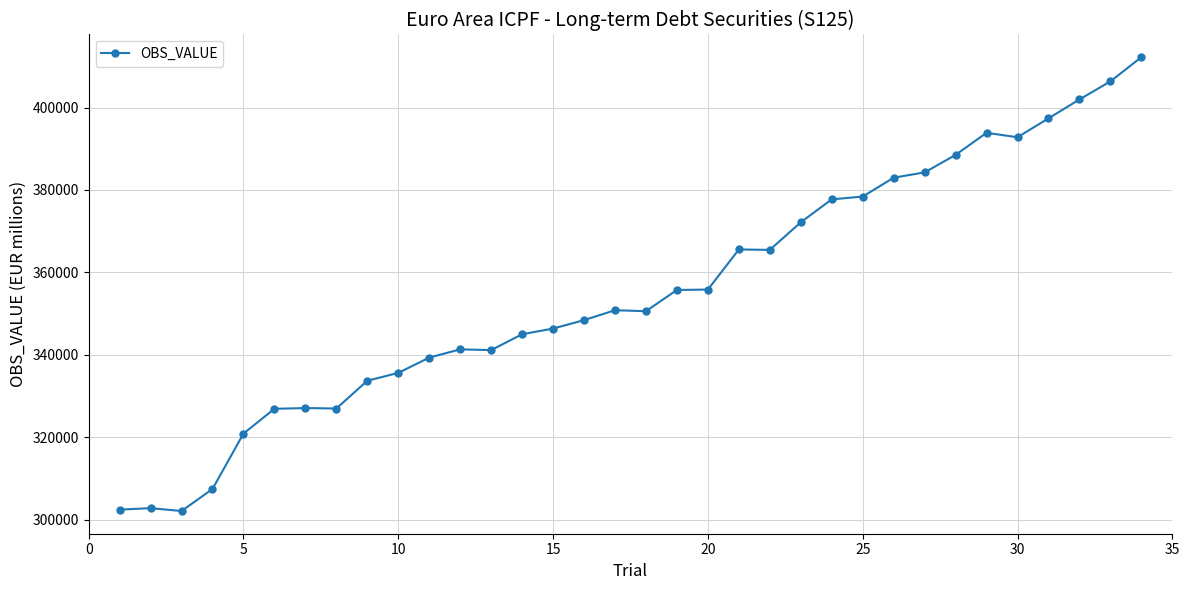

What is the value of the 3rd point from the left?

302060.0